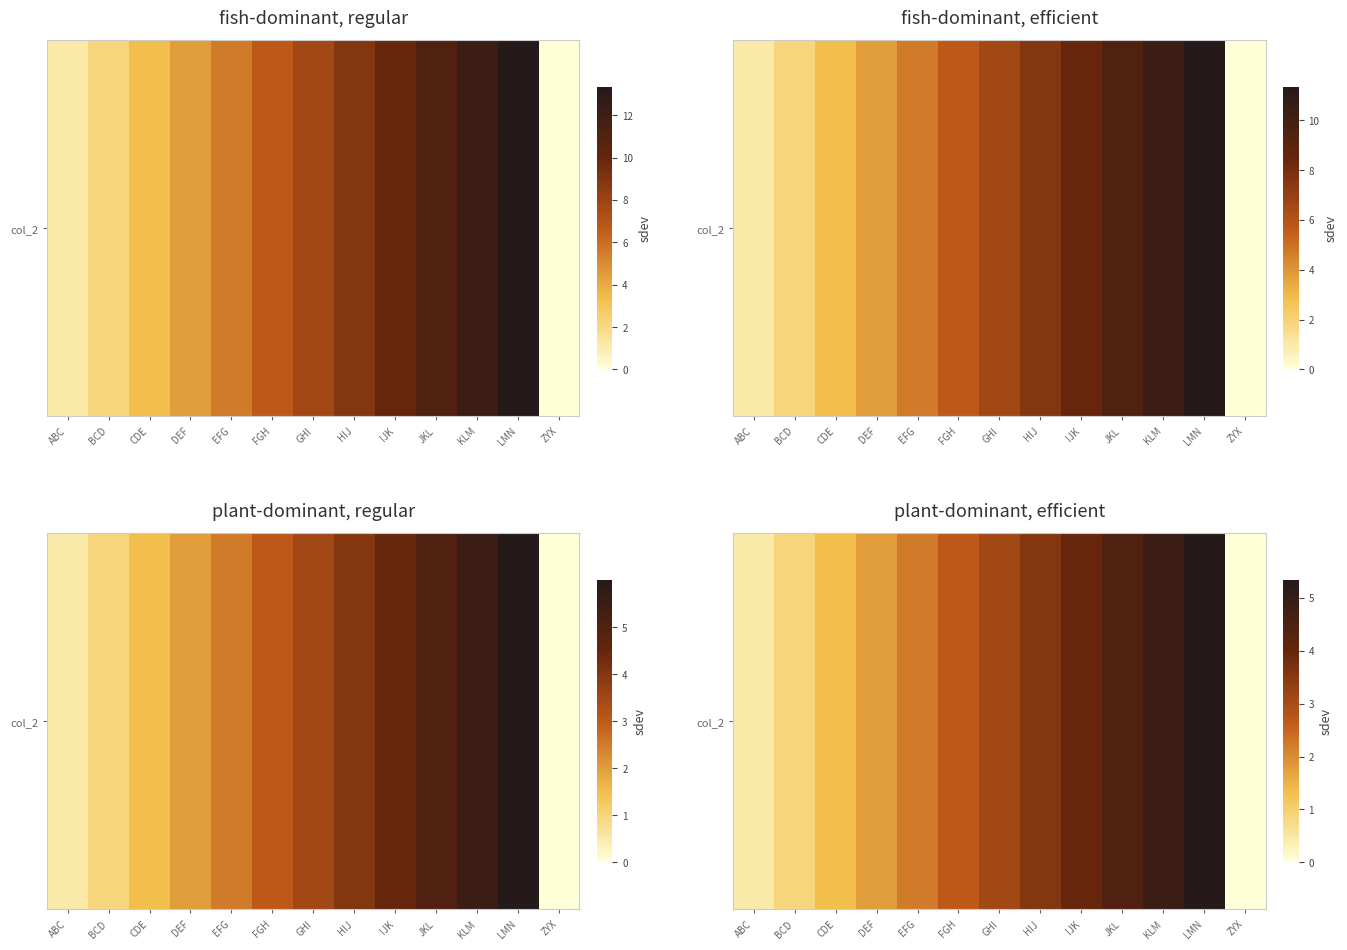

The chart shows a value of 3.1 at ZYX. True or false?

False